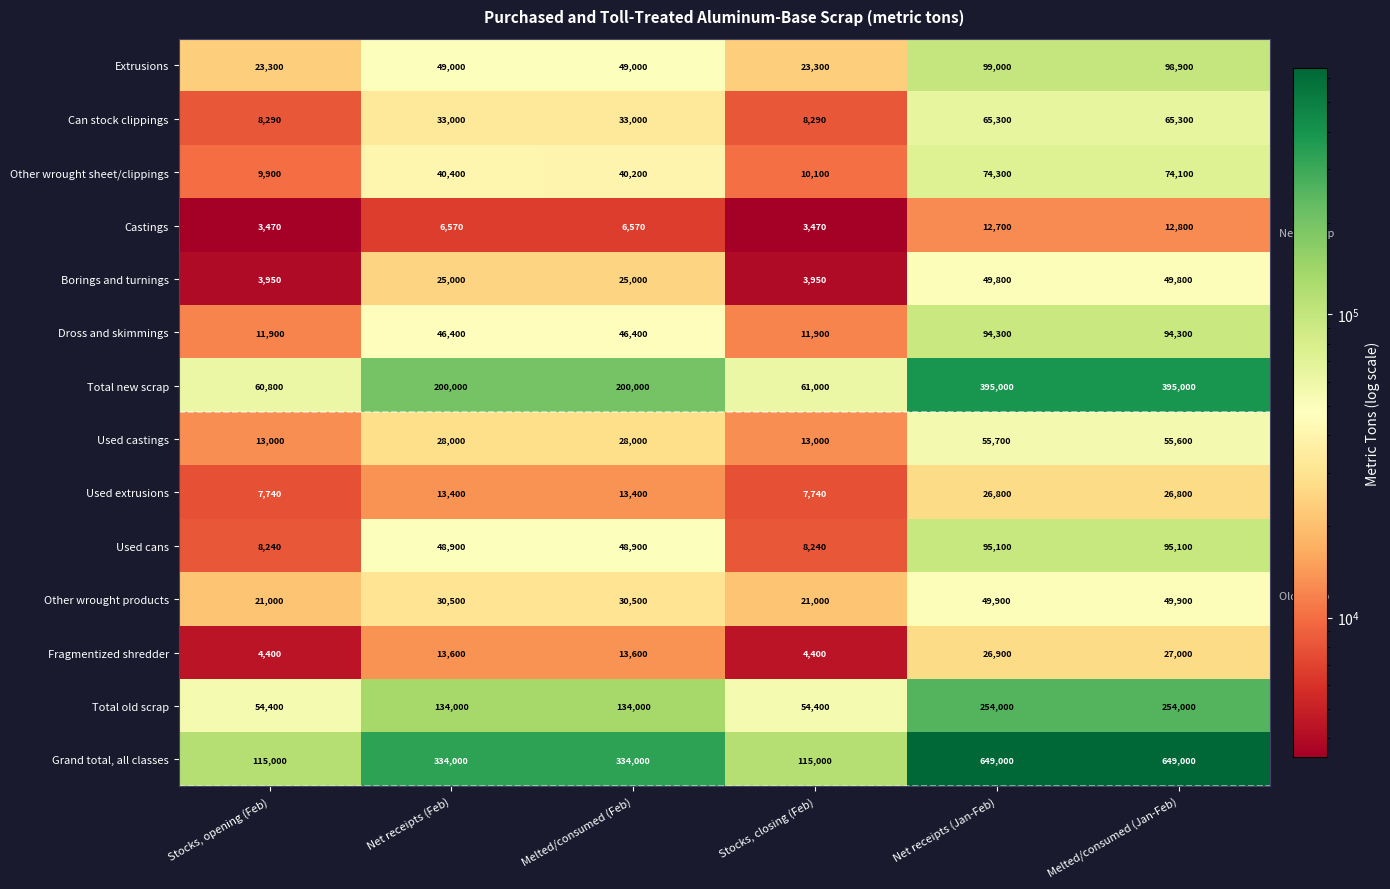

What is the maximum value for Extrusions?

99000